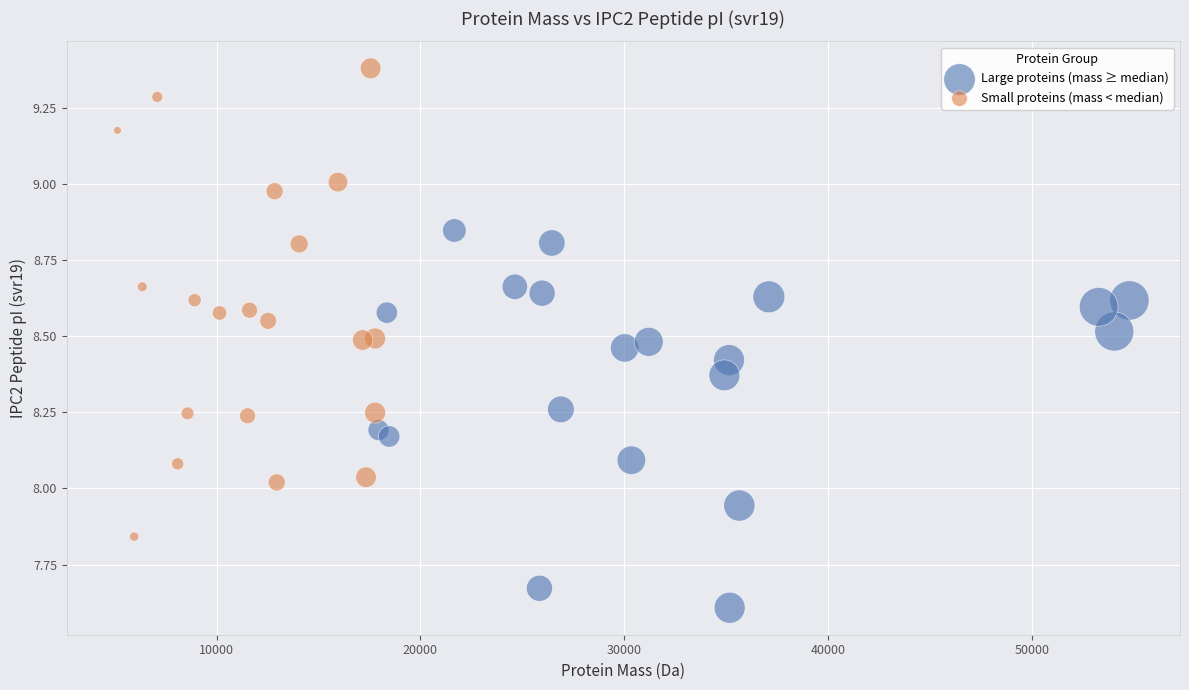

Which series has the largest Y range (max minus min)?

Small proteins (mass < median)